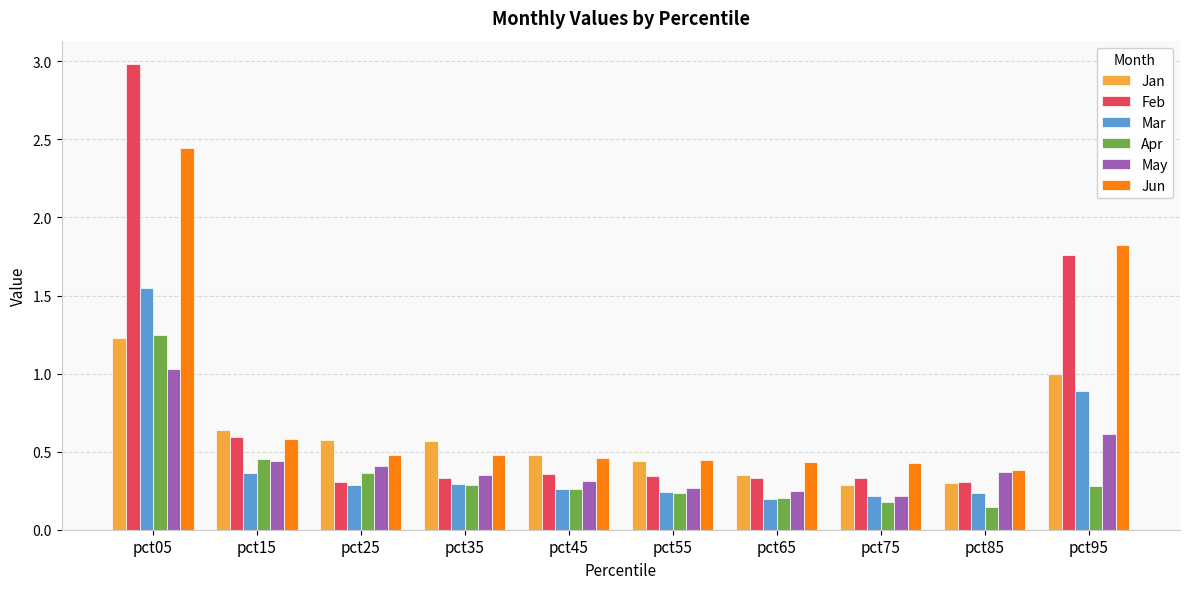

What is the difference between the maximum and second lowest values in the Jun series?

2.0